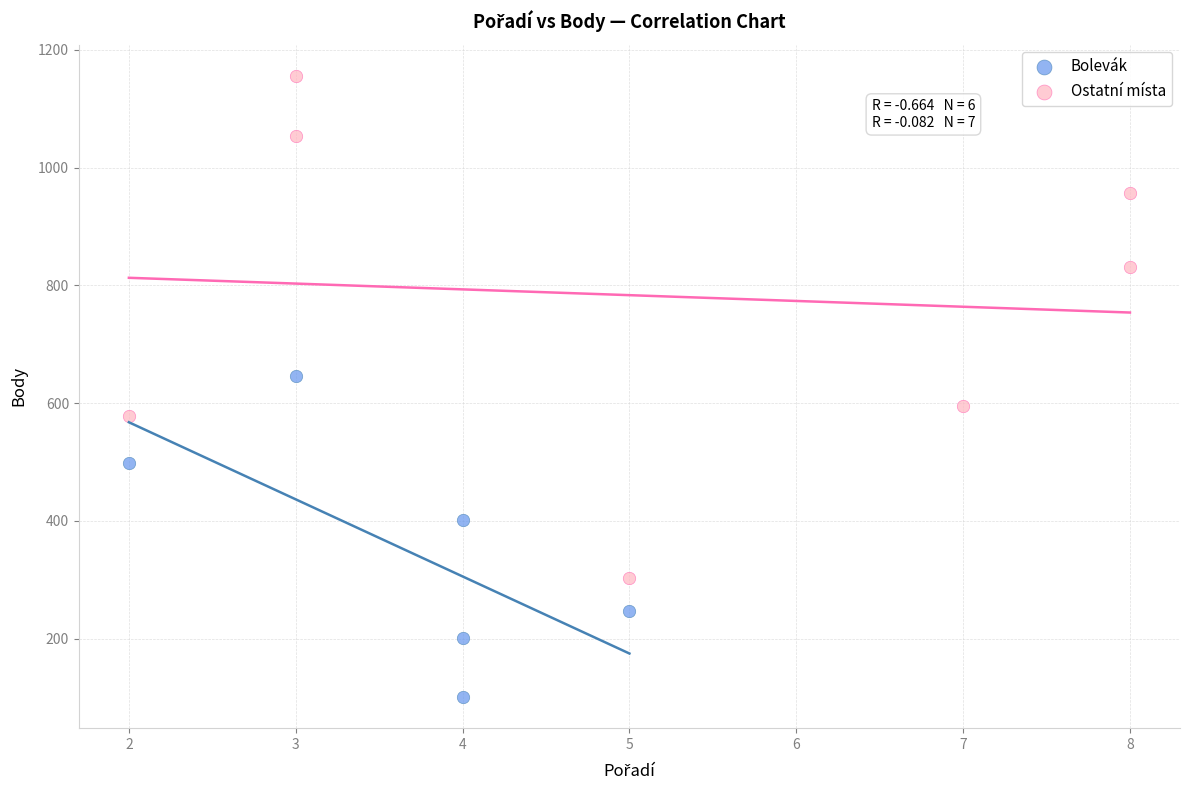

Which series reaches the maximum Y coordinate?

Ostatní místa